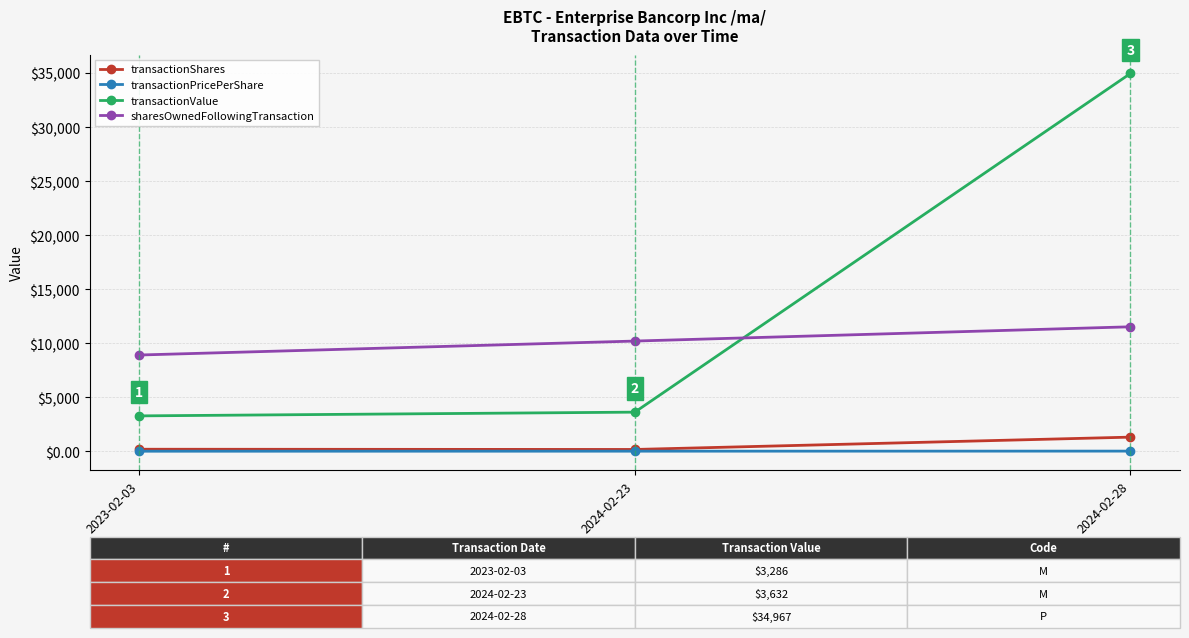

Count the number of categories in the chart.

3